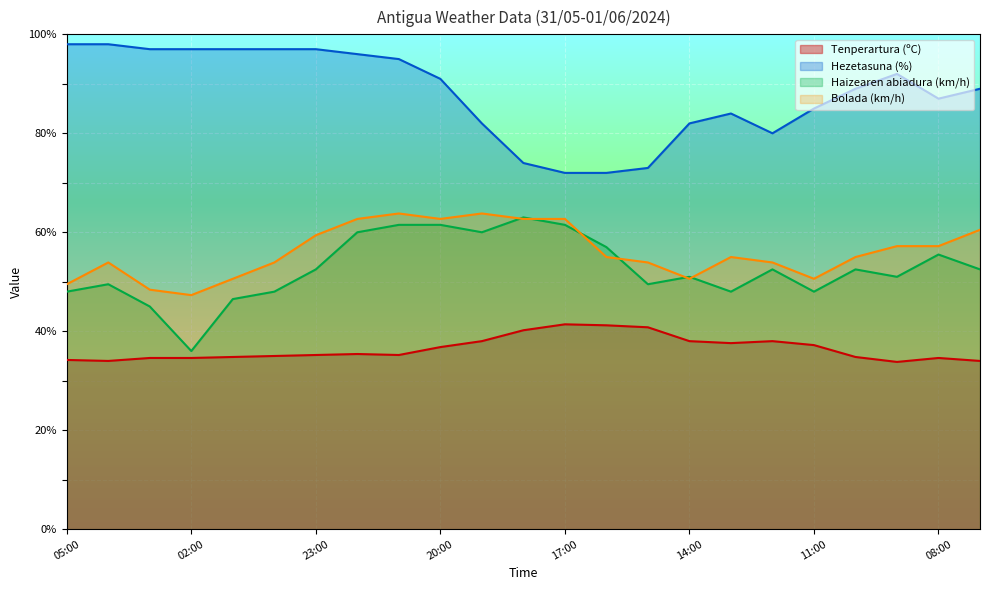

Rank the categories by Tenperartura (ºC) value from highest to lowest.

17:00, 16:00, 15:00, 18:00, 19:00, 14:00, 12:00, 13:00, 11:00, 20:00, 22:00, 23:00, 21:00, 00:00, 01:00, 10:00, 03:00, 02:00, 08:00, 05:00, 04:00, 07:00, 09:00